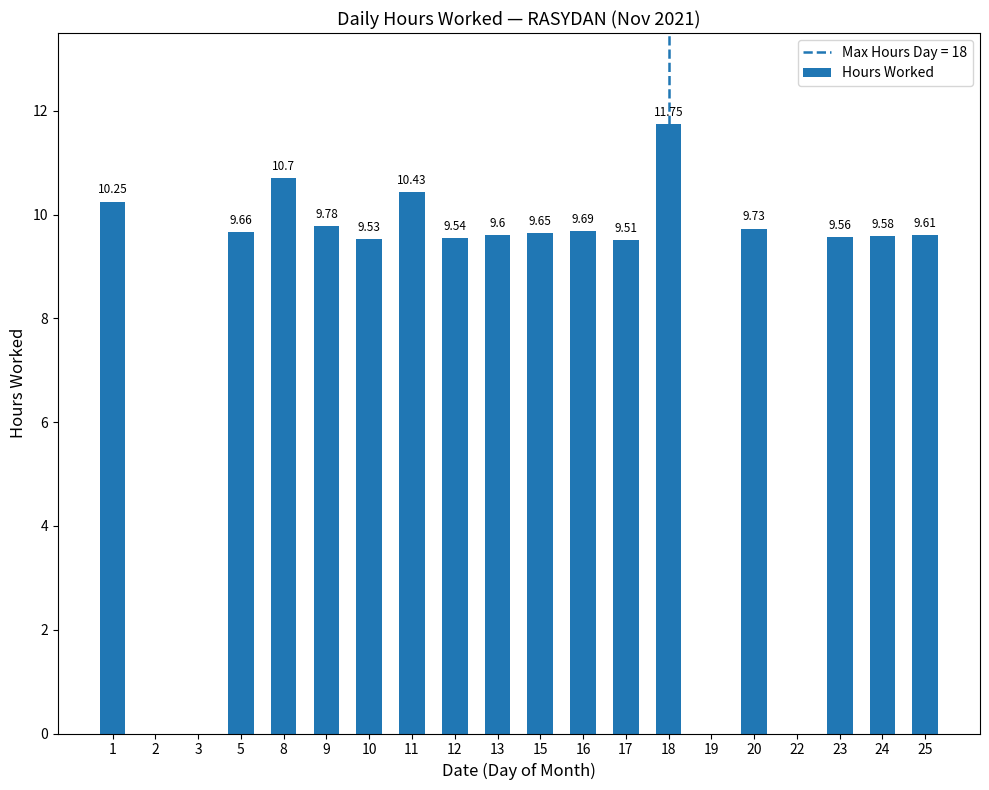

What is the change in value from 3 to 20?

+9.7